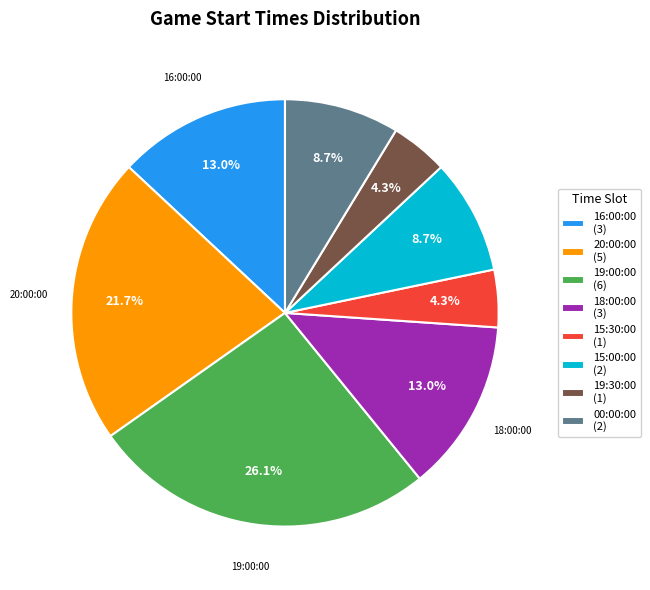

Is there any slice that represents more than half of the pie?

No